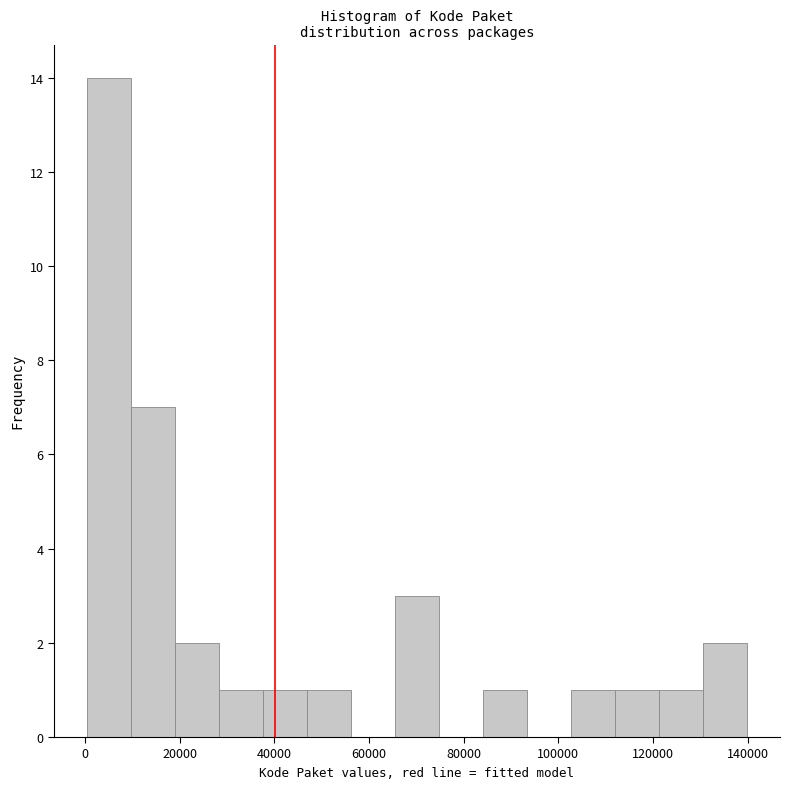

Which range on the x-axis has the tallest bar?

0 to 10000